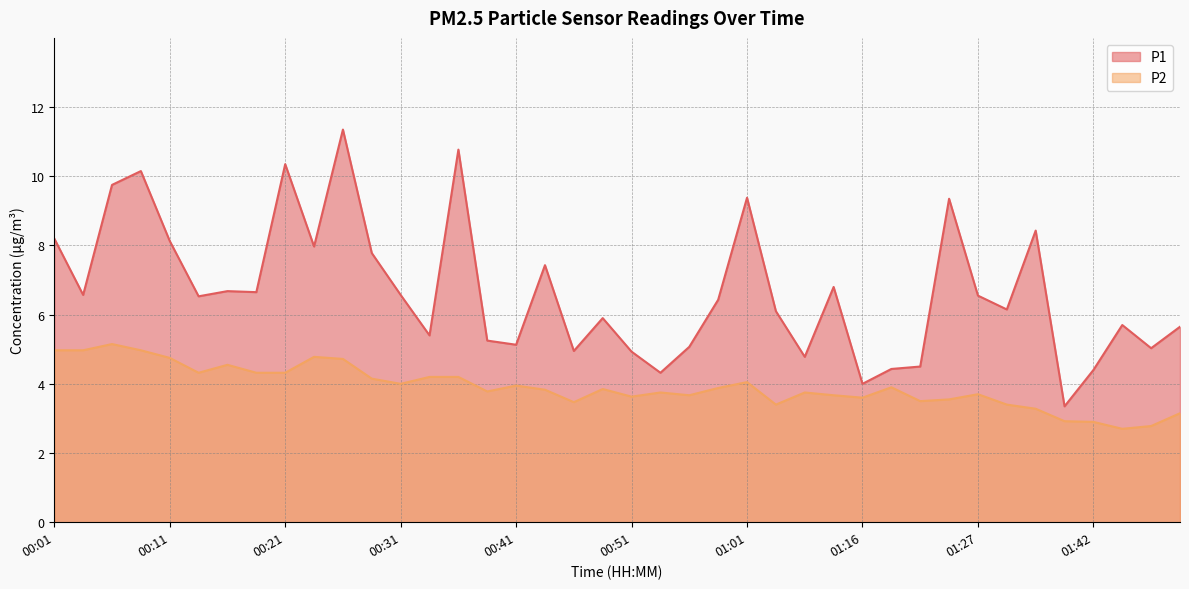

Does the chart have visible grid lines?

Yes